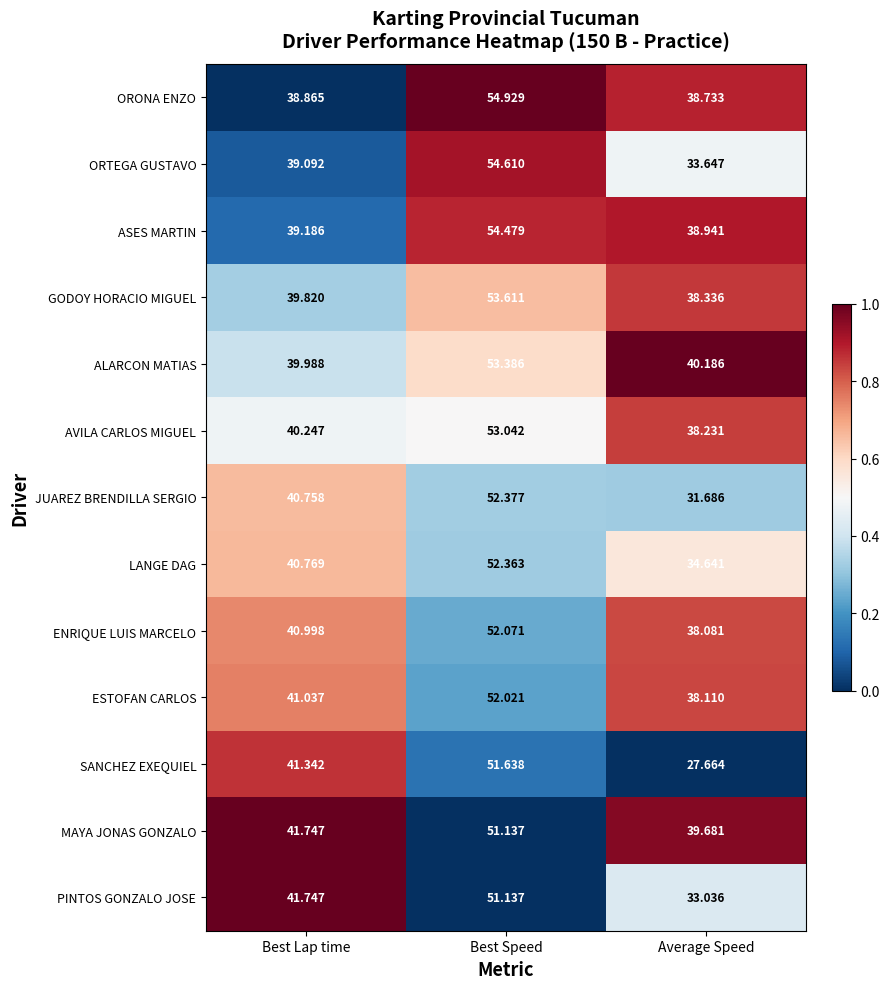

Rank the categories by ORTEGA GUSTAVO value from lowest to highest.

Average Speed, Best Lap time, Best Speed